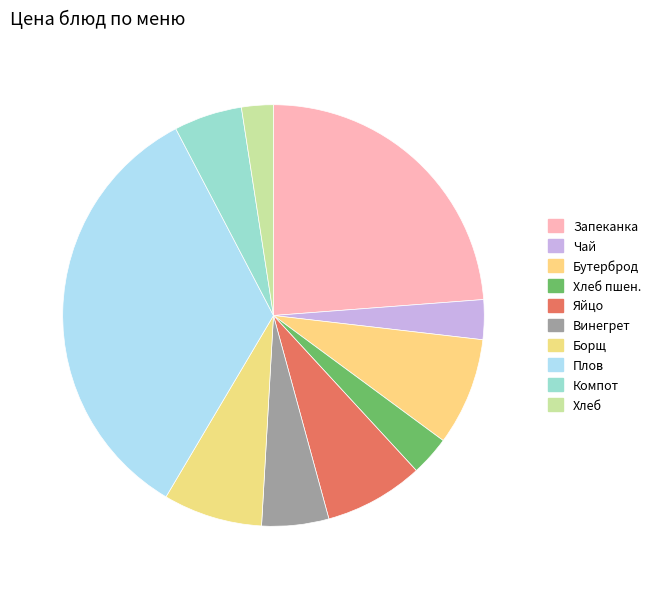

How many segments does this pie chart have?

10